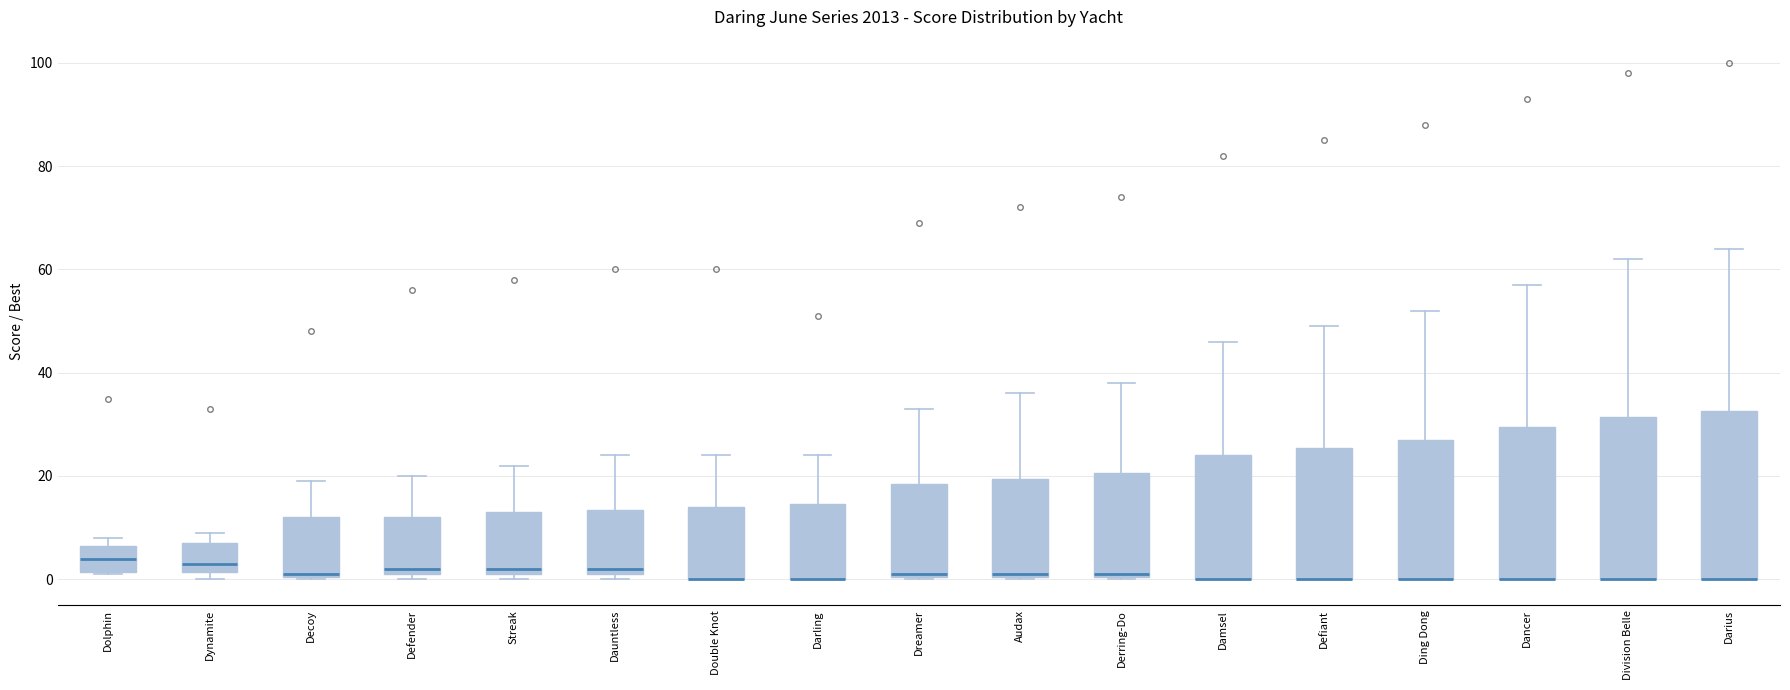

Reading left to right, read every box against the y-axis: the position of its median line, the range the box covers, and the ends of its whiskers. The values are not printed on the chart, so give them approximately, as read against the axis.

Dolphin: median 4, box 2 to 6, whiskers 2 to 8
Dynamite: median 4, box 2 to 8, whiskers 0 to 10
Decoy: median 2, box 0 to 12, whiskers 0 to 20
Defender: median 2 (just above the box's lower edge), box 2 to 12, whiskers 0 to 20
Streak: median 2 (just above the box's lower edge), box 2 to 14, whiskers 0 to 22
Dauntless: median 2 (just above the box's lower edge), box 2 to 14, whiskers 0 to 24
Double Knot: median 0 (drawn on the box's lower edge), box 0 to 14, whiskers 0 to 24
Darling: median 0 (drawn on the box's lower edge), box 0 to 14, whiskers 0 to 24
Dreamer: median 2, box 0 to 18, whiskers 0 to 34
Audax: median 2, box 0 to 20, whiskers 0 to 36
Derring-Do: median 2, box 0 to 20, whiskers 0 to 38
Damsel: median 0 (drawn on the box's lower edge), box 0 to 24, whiskers 0 to 46
Defiant: median 0 (drawn on the box's lower edge), box 0 to 26, whiskers 0 to 50
Ding Dong: median 0 (drawn on the box's lower edge), box 0 to 28, whiskers 0 to 52
Dancer: median 0 (drawn on the box's lower edge), box 0 to 30, whiskers 0 to 58
Division Belle: median 0 (drawn on the box's lower edge), box 0 to 32, whiskers 0 to 62
Darius: median 0 (drawn on the box's lower edge), box 0 to 32, whiskers 0 to 64